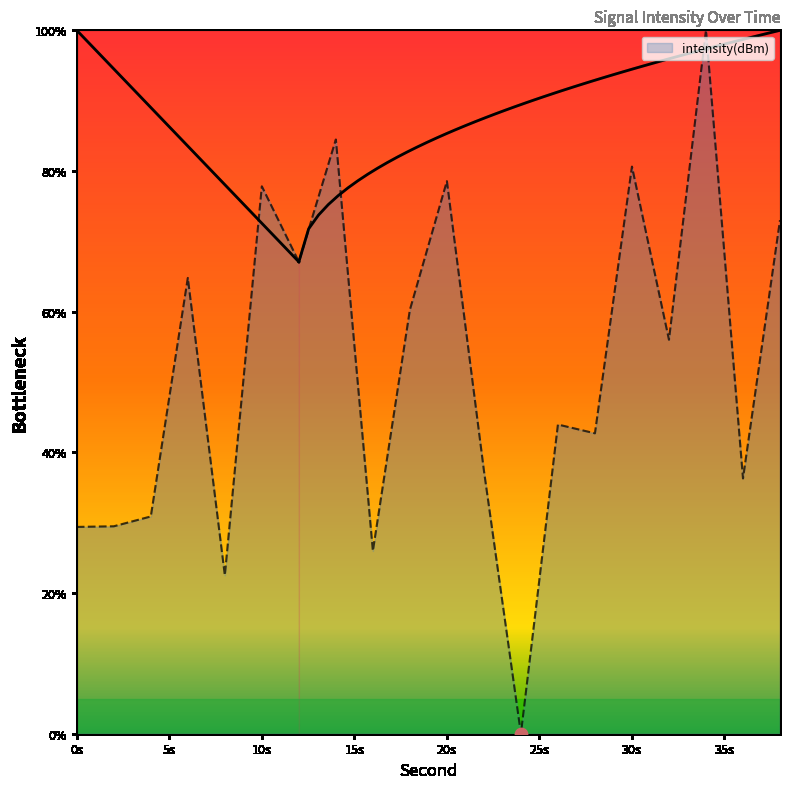

Which has a higher value, 18 or 34?

34